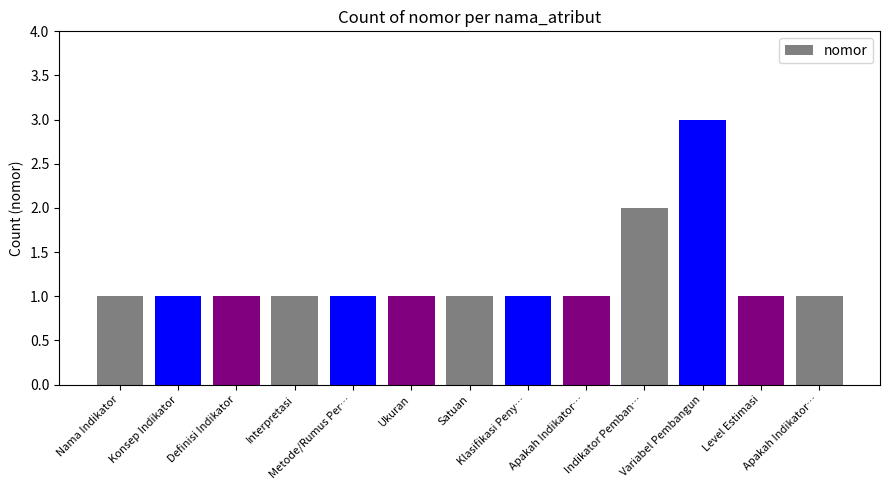

Does the chart contain any negative values?

No